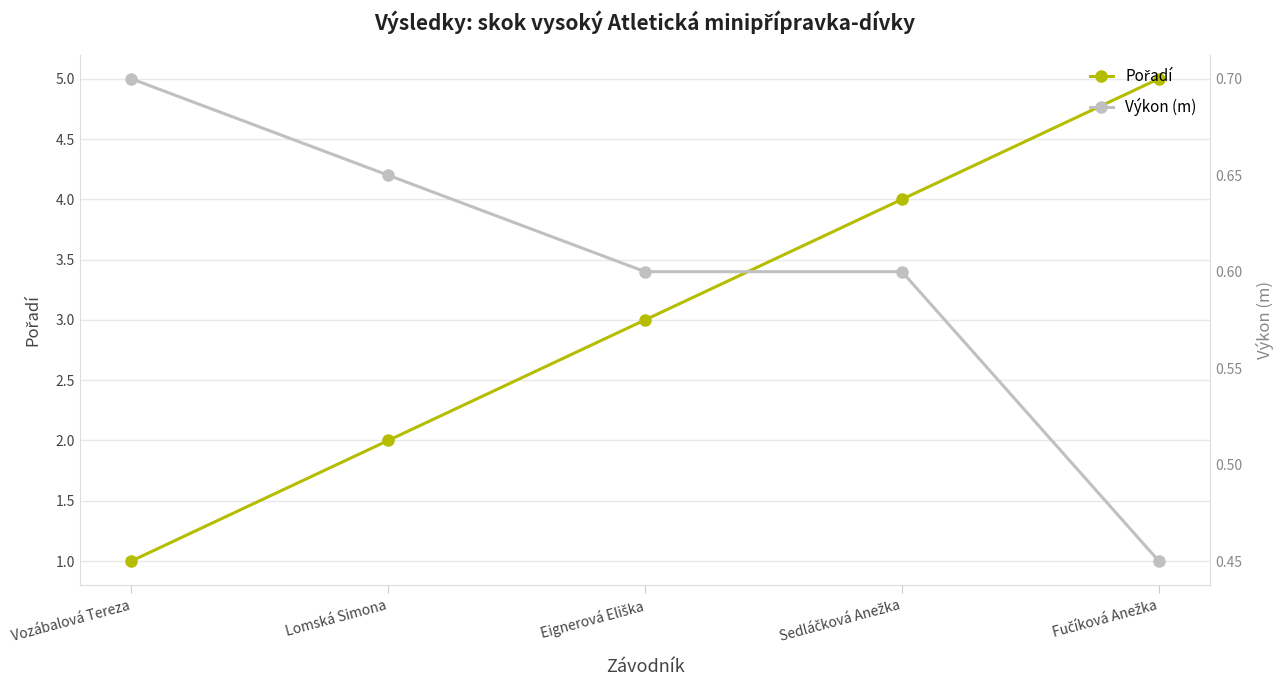

What is the average value of the Pořadí series?

3.0